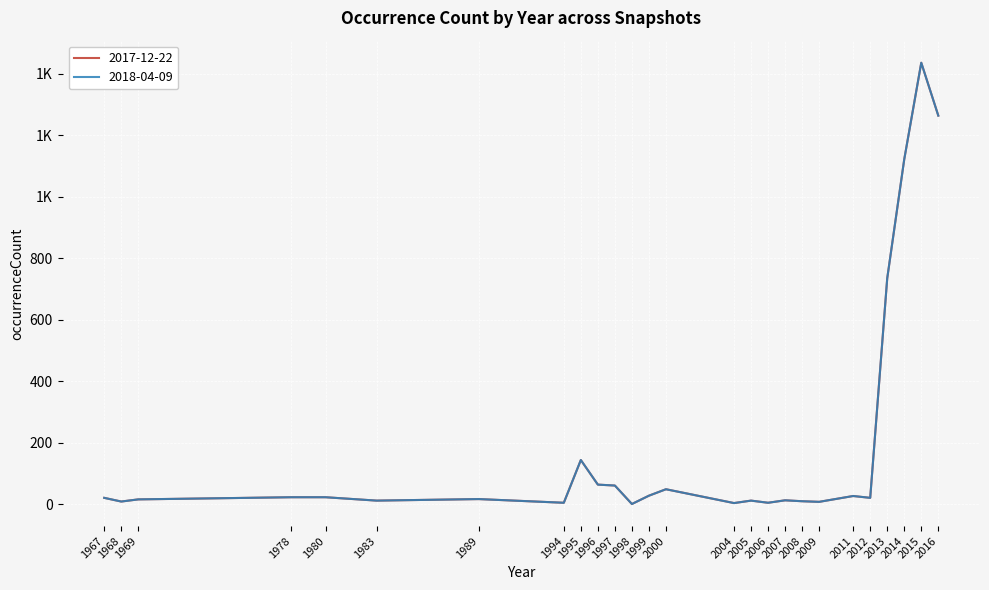

Is this an area chart (filled region under the line)?

No